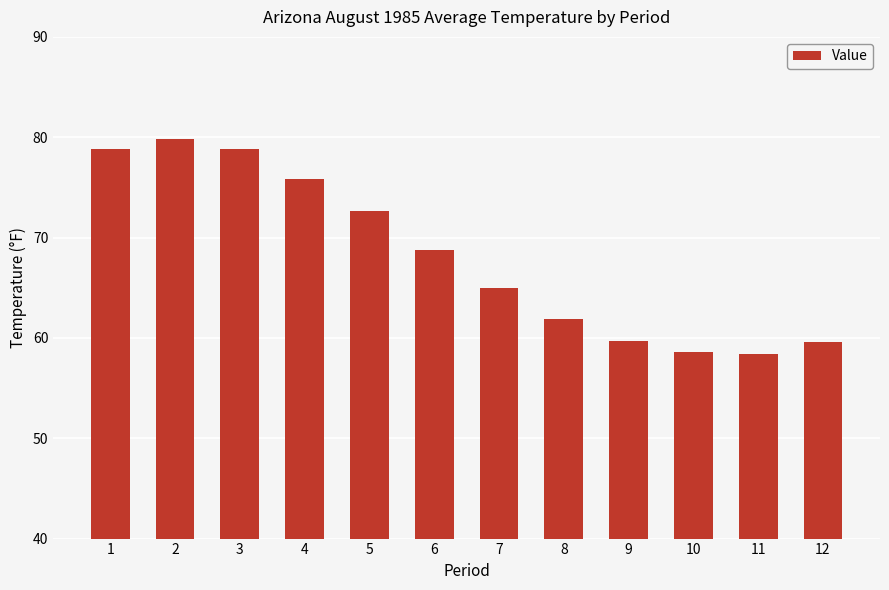

Which label corresponds to the largest value in the chart?

2